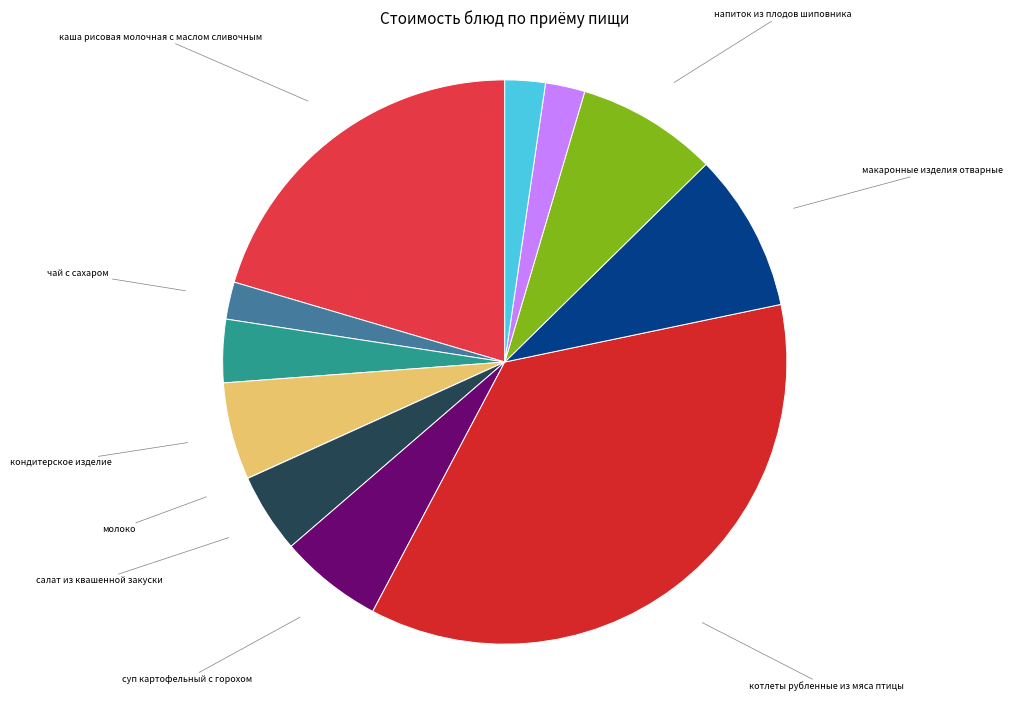

Is the sum of салат из квашенной закуски and хлеб ржано-пшеничный greater than half?

No